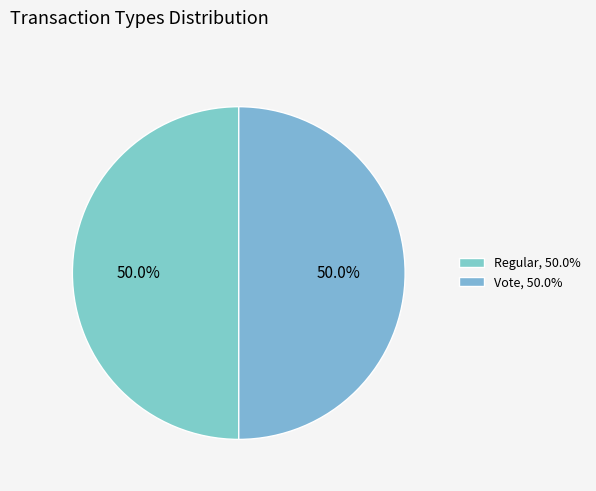

What portion of the pie excludes Regular?

50.0%